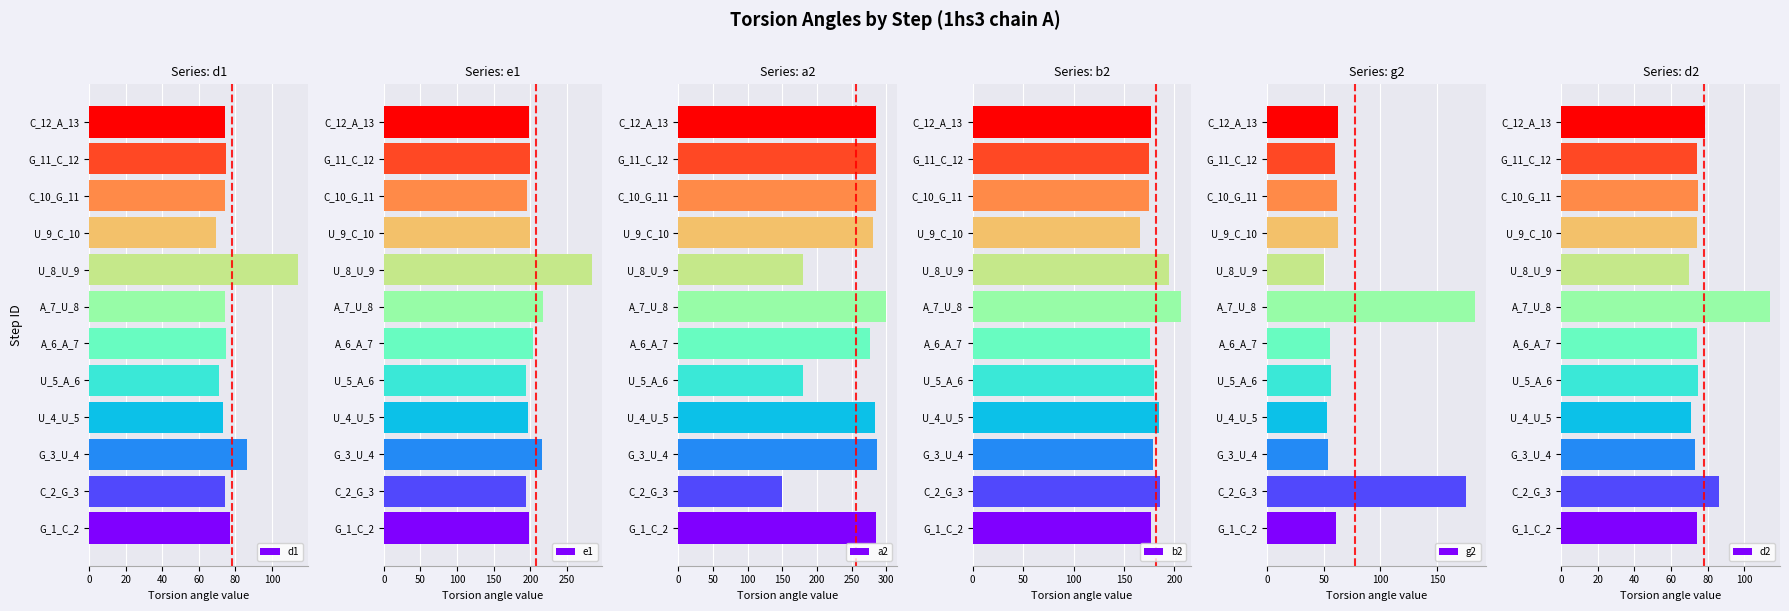

At which label does a2 reach its peak?

A_7_U_8